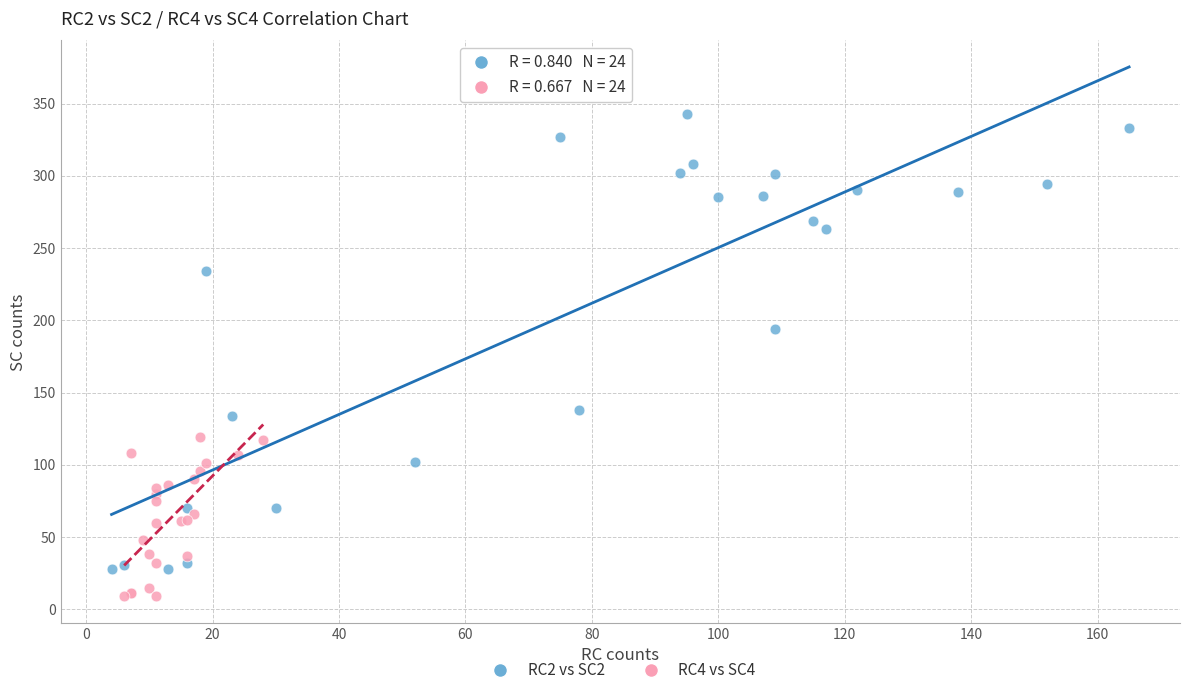

Which series reaches the maximum Y coordinate?

RC2 vs SC2